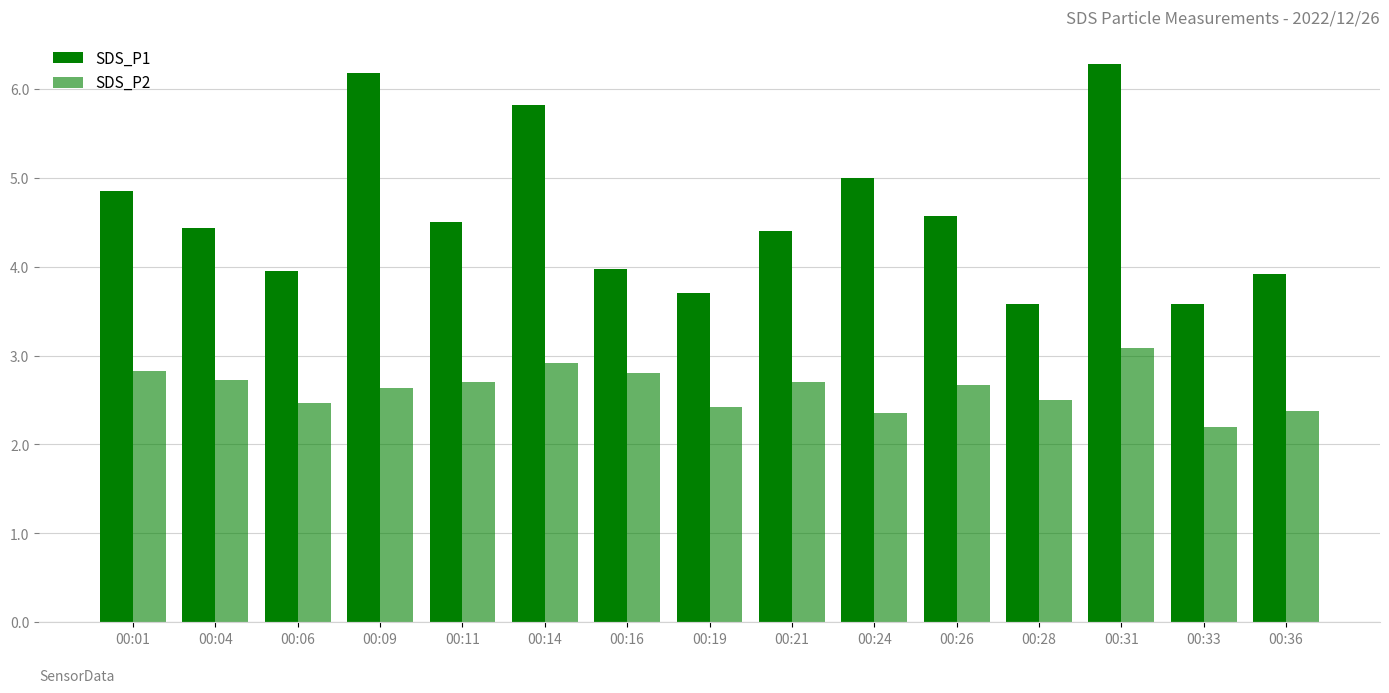

At which category is the sum across all series the highest?

00:31